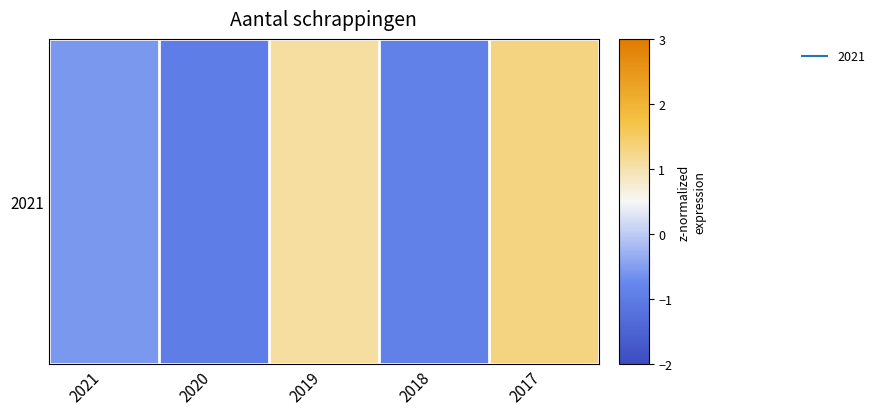

List the labels in order of value, largest first.

2017, 2019, 2021, 2018, 2020